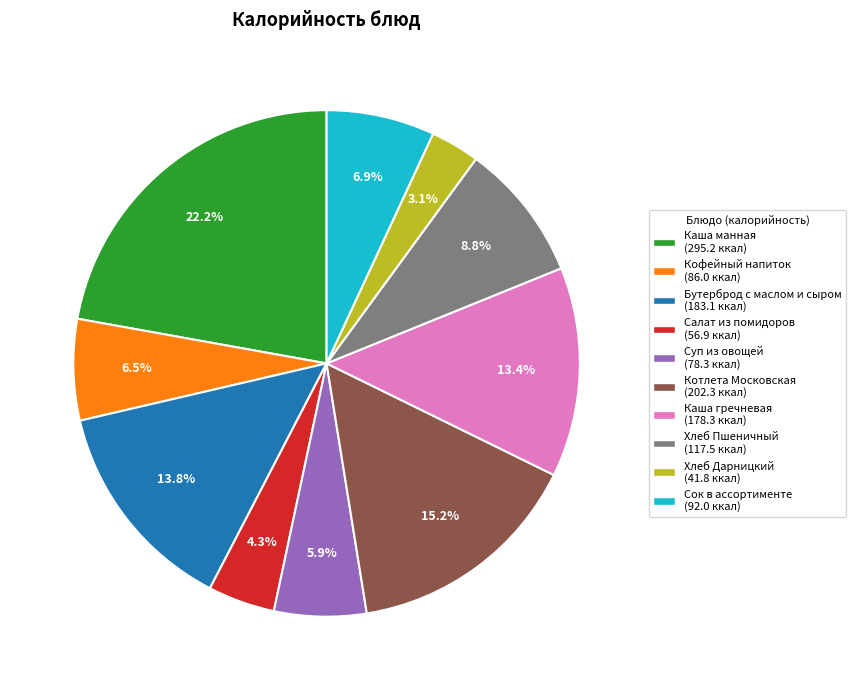

Is there a majority slice in this chart?

No